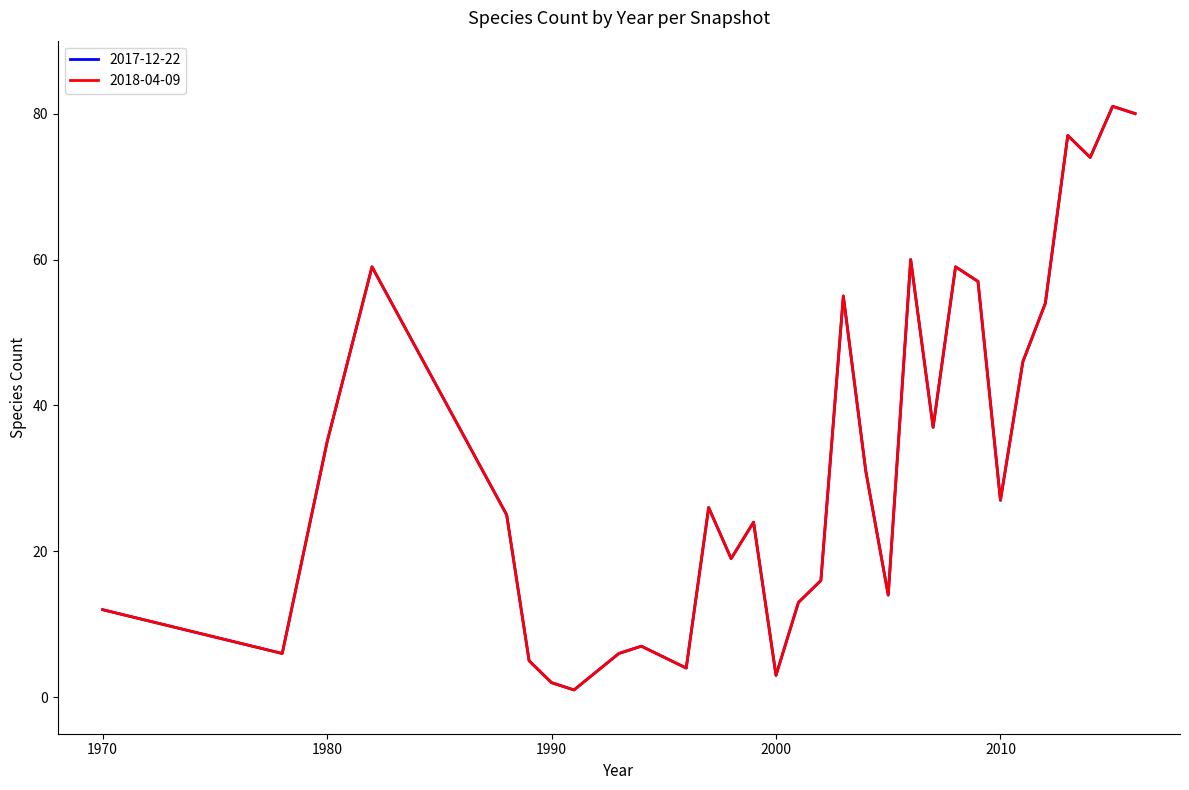

Does the chart have visible grid lines?

No